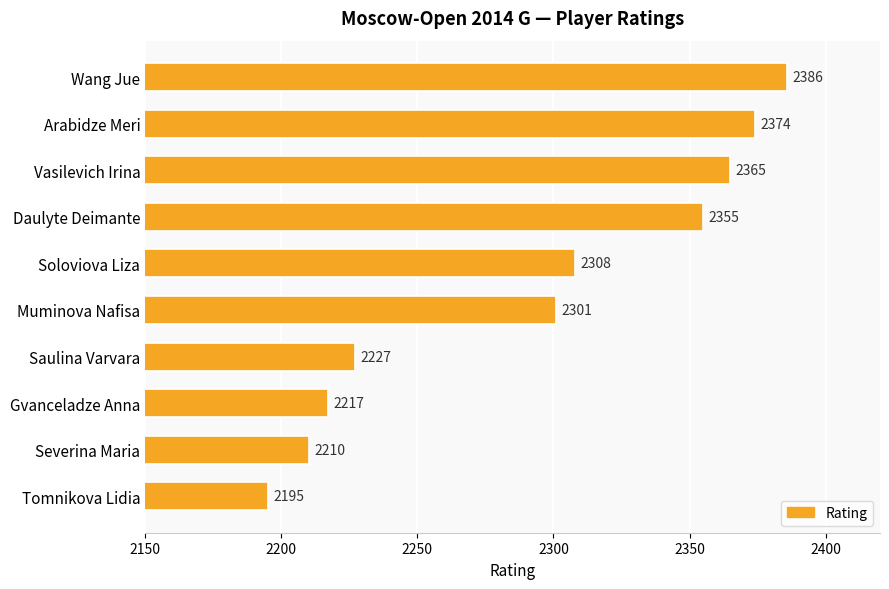

At which category does the chart reach its minimum across all series?

Tomnikova Lidia